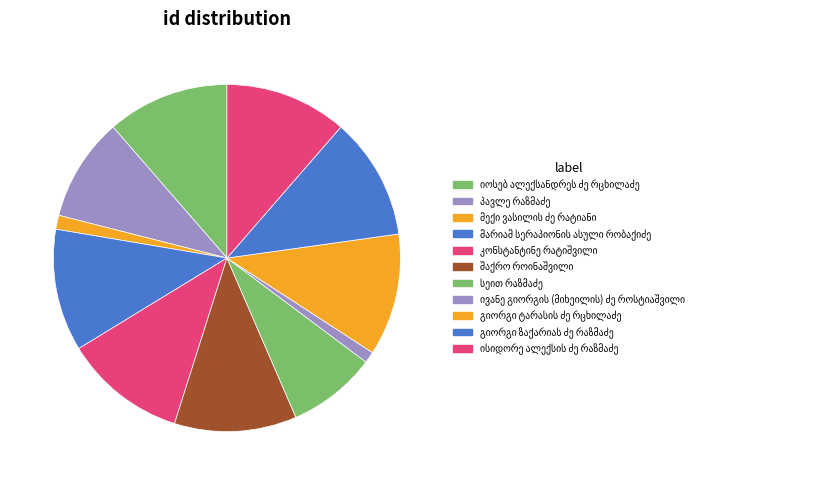

Combined, what portion of the pie is ისიდორე ალექსის ძე რაზმაძე and პავლე რაზმაძე?

21.0%